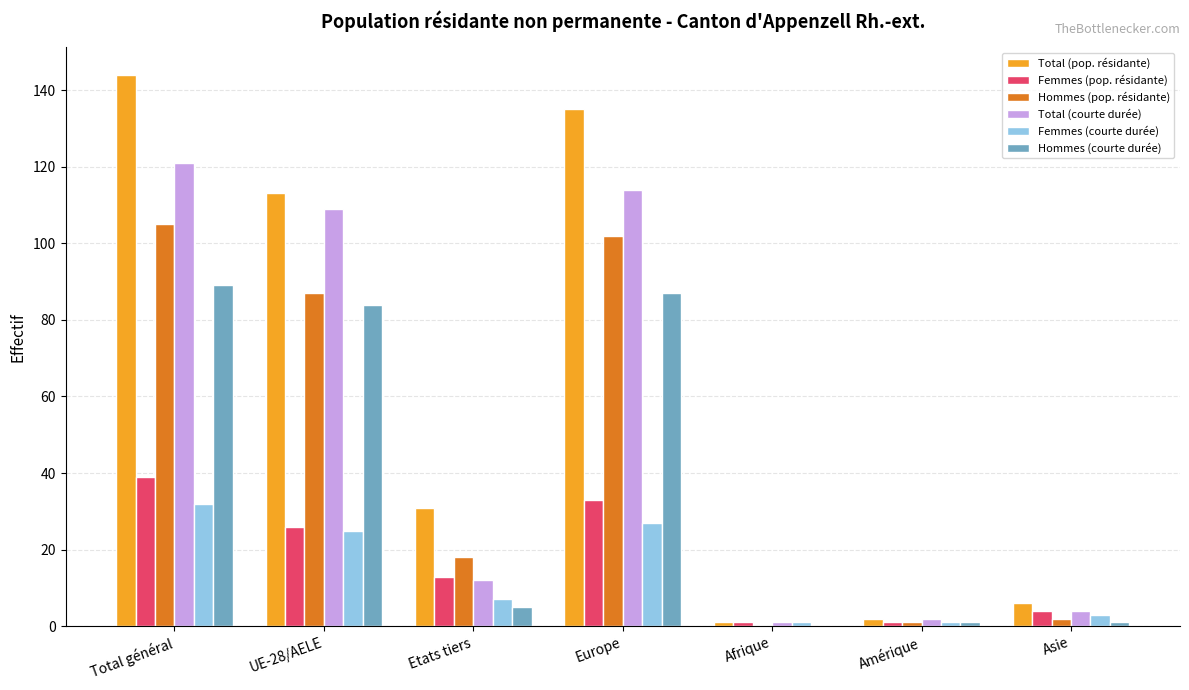

Which series has the largest range (max minus min)?

Total (pop. résidante)